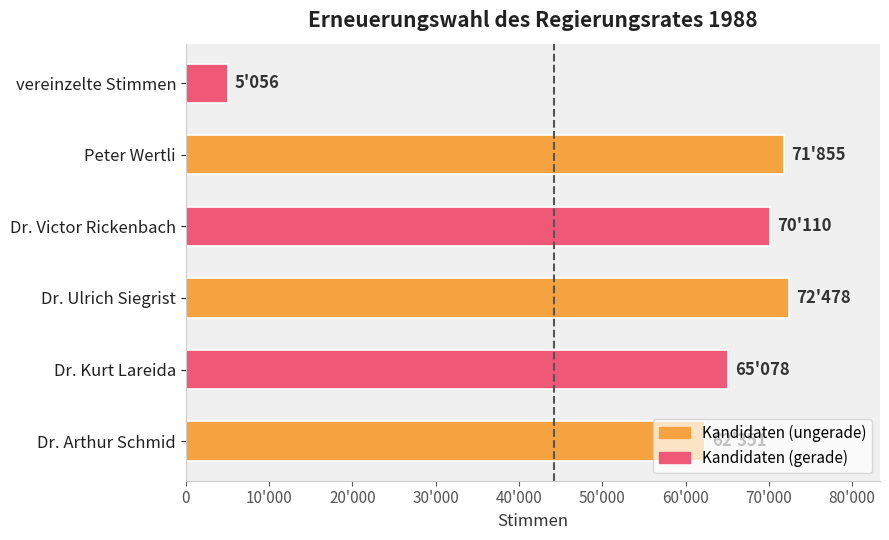

Does the chart contain any negative values?

No